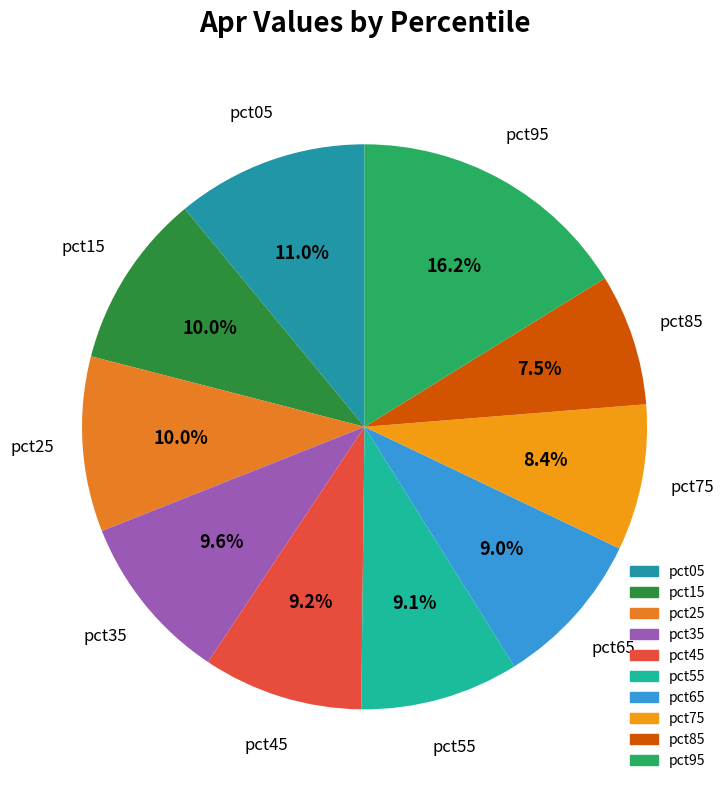

What percentage is the pct15 slice, to the nearest percent?

10%